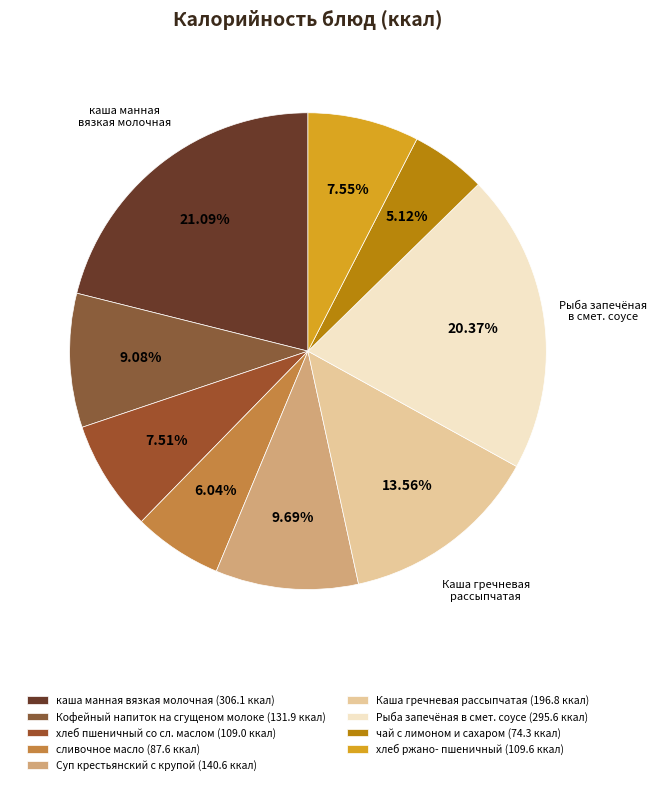

Count the number of slices in the pie.

9